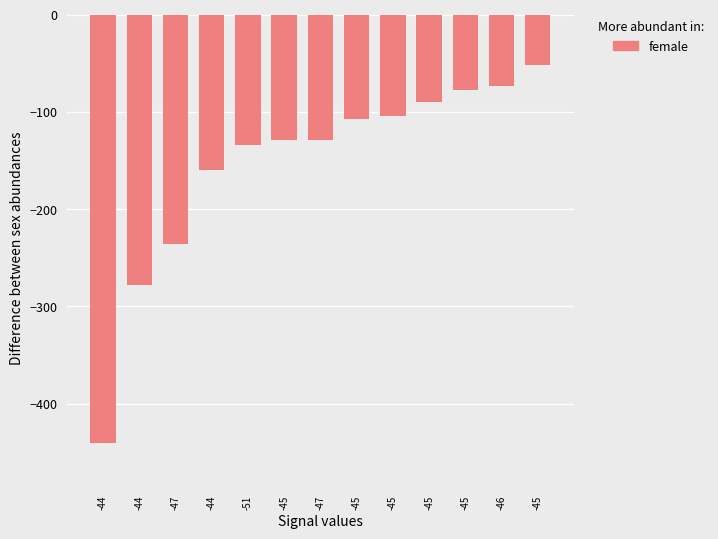

Which has a higher value, -45 or -47?

-45